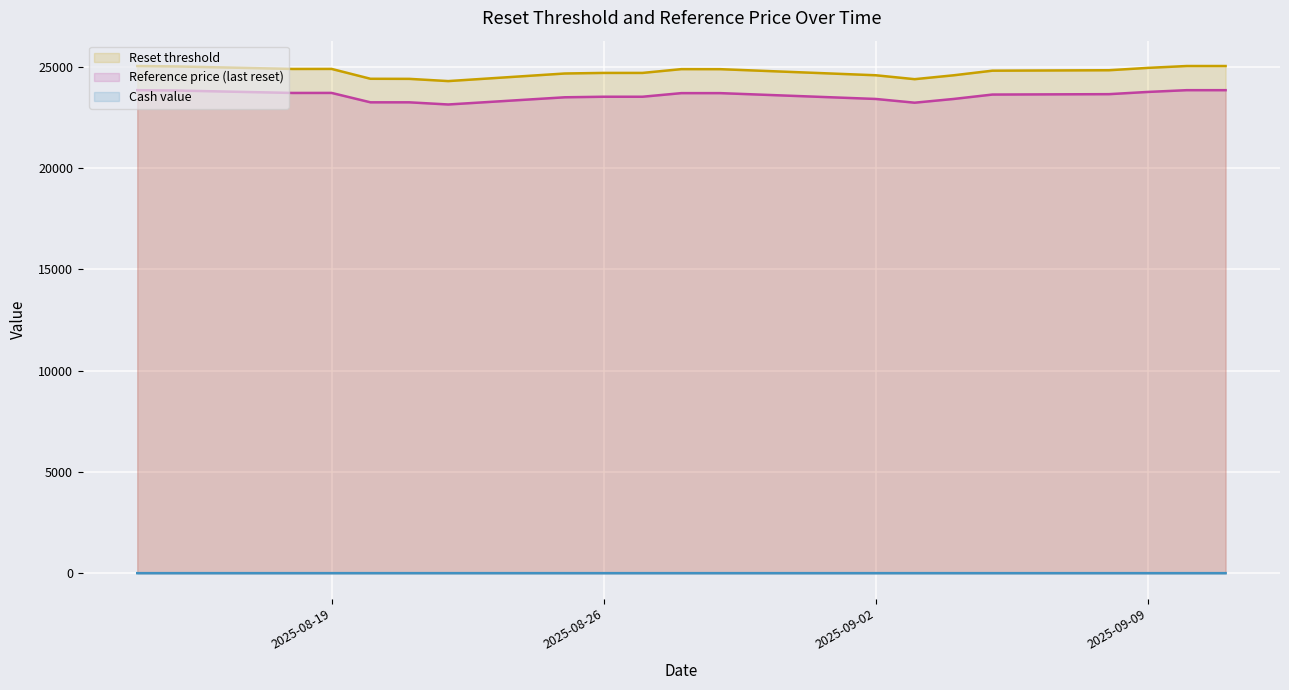

How many categories are shown in the chart?

20